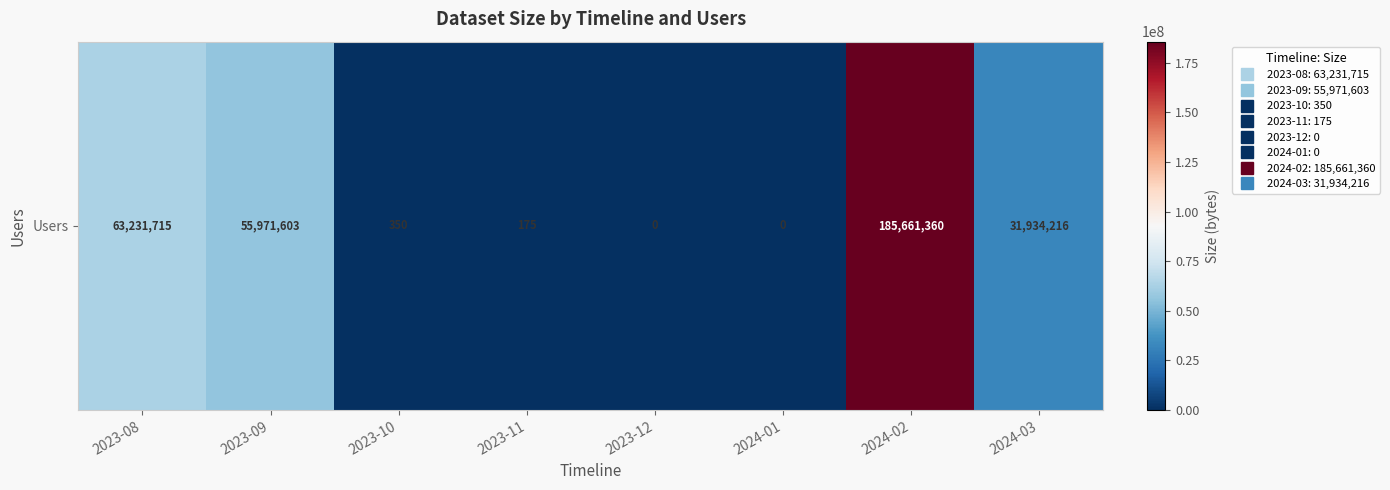

Which category has the lowest value across all series?

2023-12